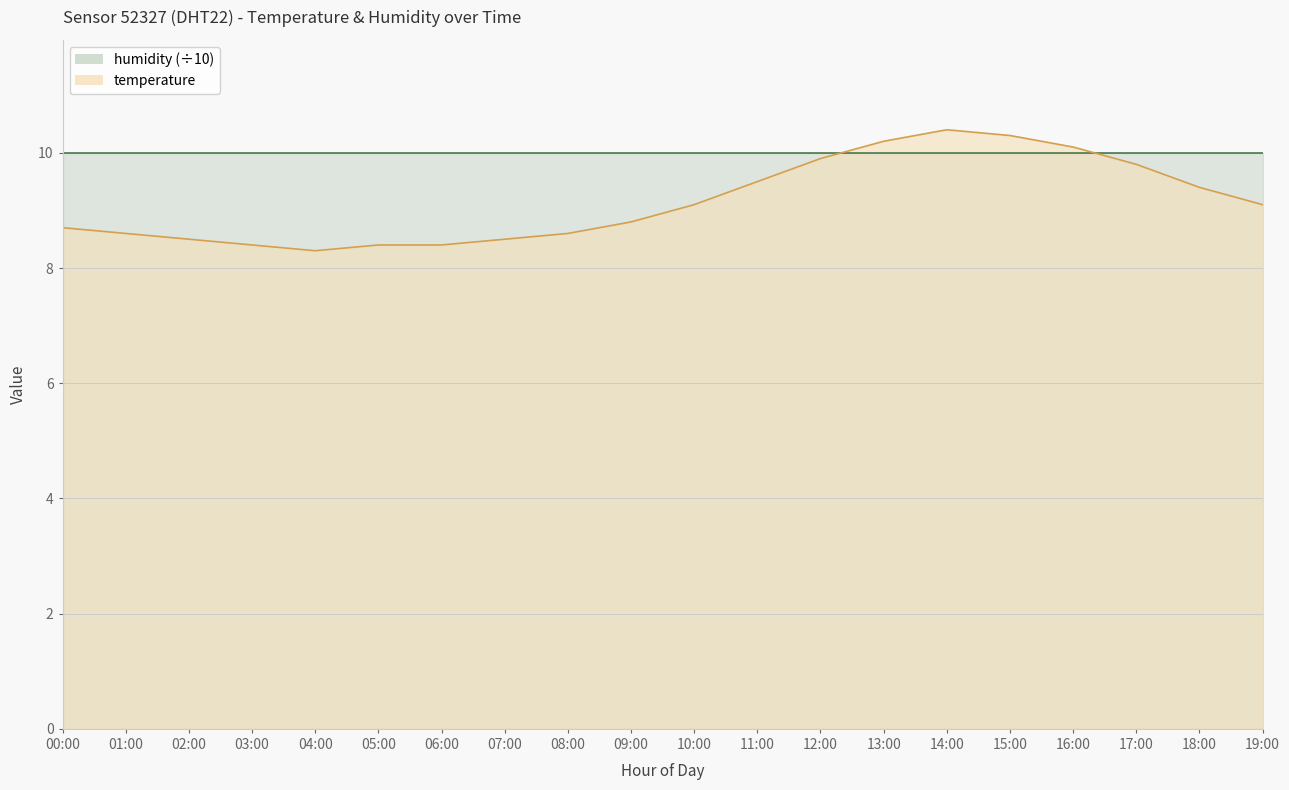

List the labels in order of value, smallest first.

04:00, 03:00, 05:00, 06:00, 02:00, 07:00, 01:00, 08:00, 00:00, 09:00, 10:00, 19:00, 18:00, 11:00, 17:00, 12:00, 16:00, 13:00, 15:00, 14:00